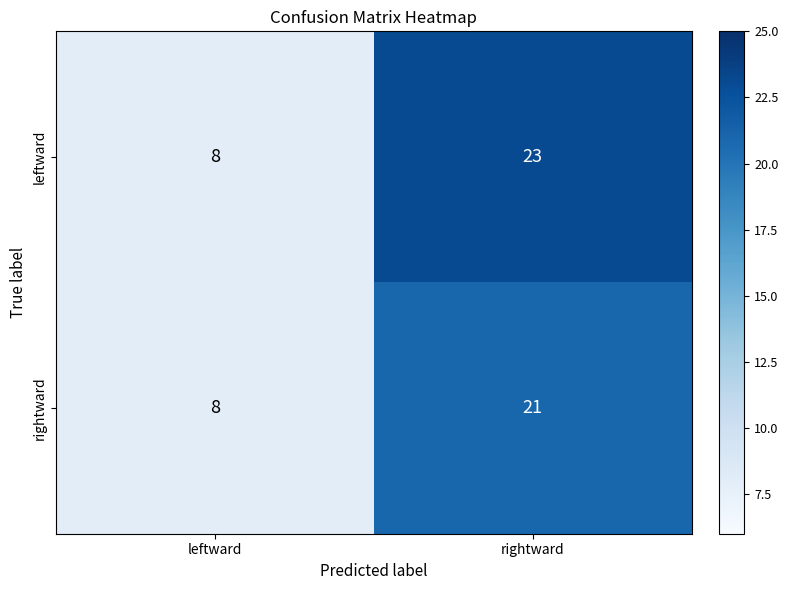

The rightward series shows 6 at leftward. True or false?

False